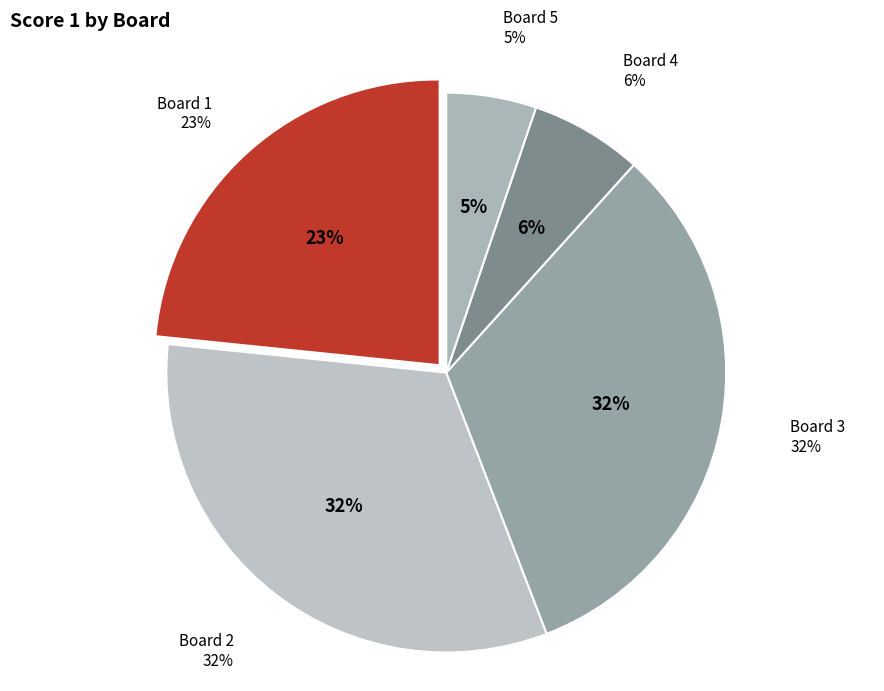

To the nearest percent, what is the difference between the 2 and 4 slice percentages?

26%